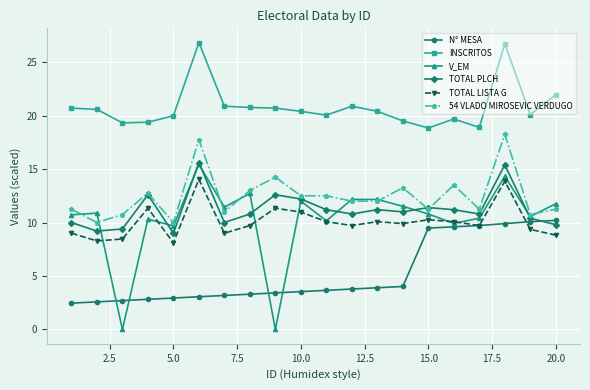

True or false: INSCRITOS and TOTAL LISTA G cross at least once.

False